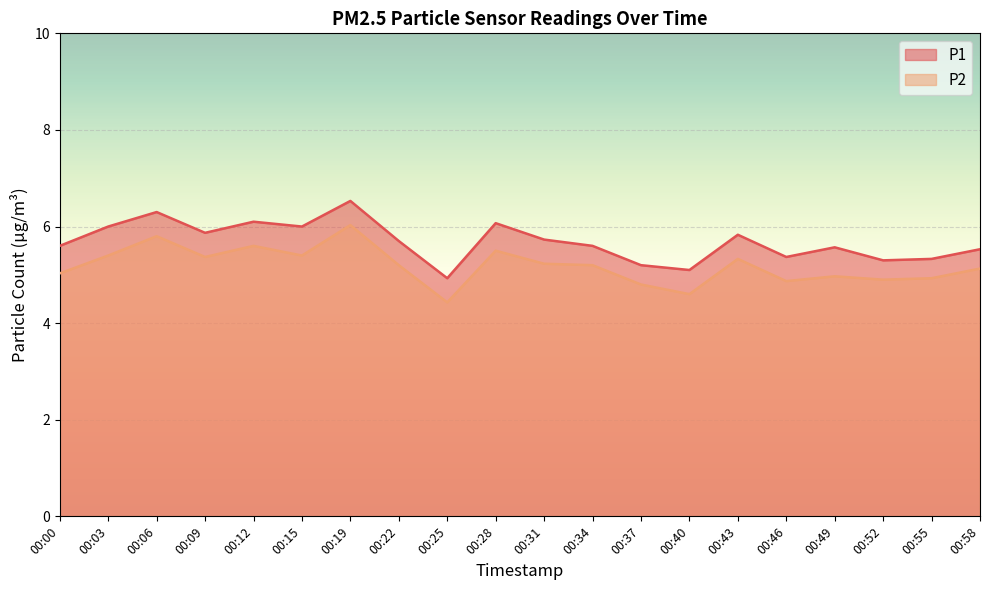

True or false: P2 and P1 cross at least once.

False